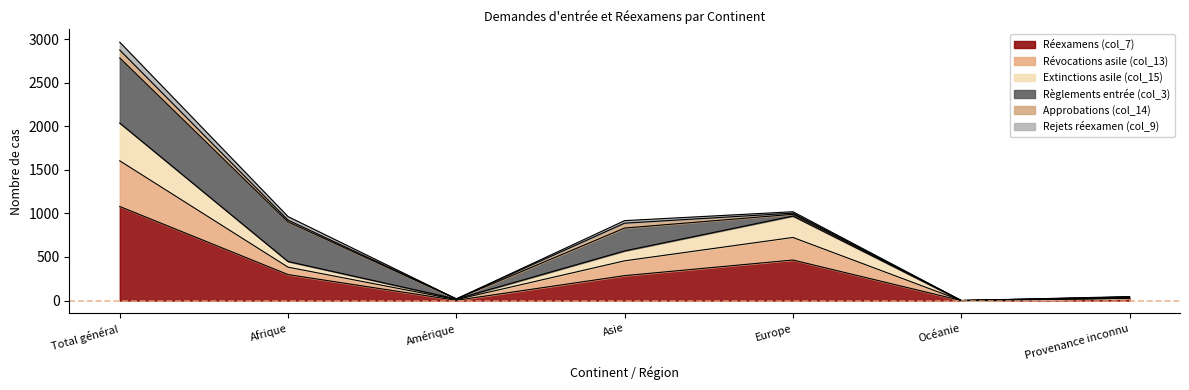

True or false: Extinctions asile (col_15) has a value of 17 at Provenance inconnu.

False